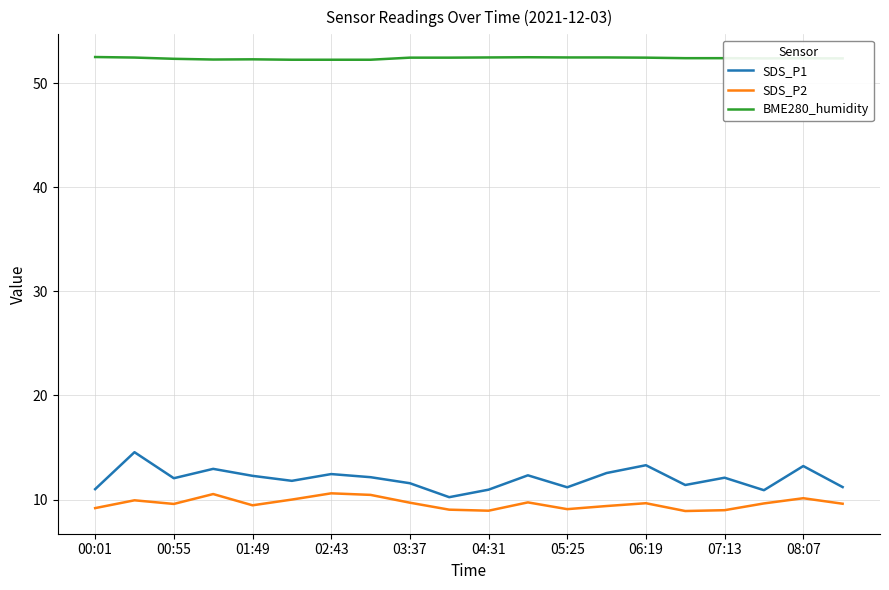

Rank the series by their maximum value, from lowest to highest.

SDS_P2, SDS_P1, BME280_humidity